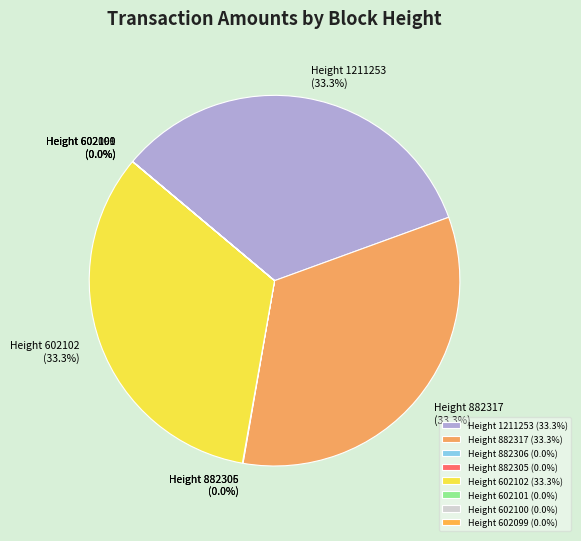

Is there any slice that represents more than half of the pie?

No